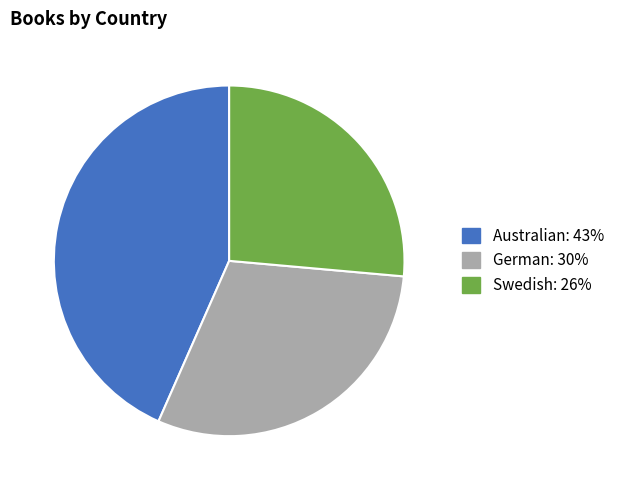

Between German and Swedish, which is larger?

German